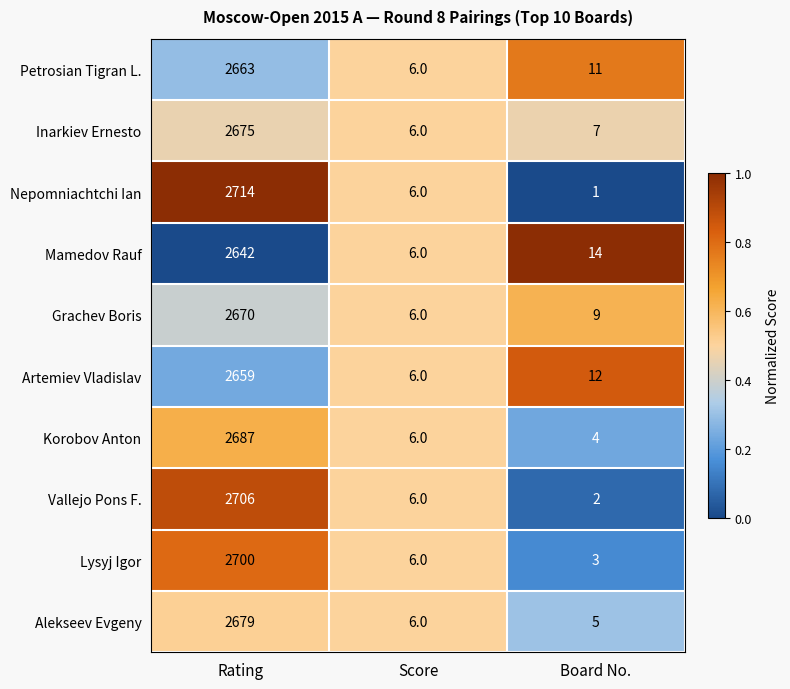

Count the number of categories in the chart.

3